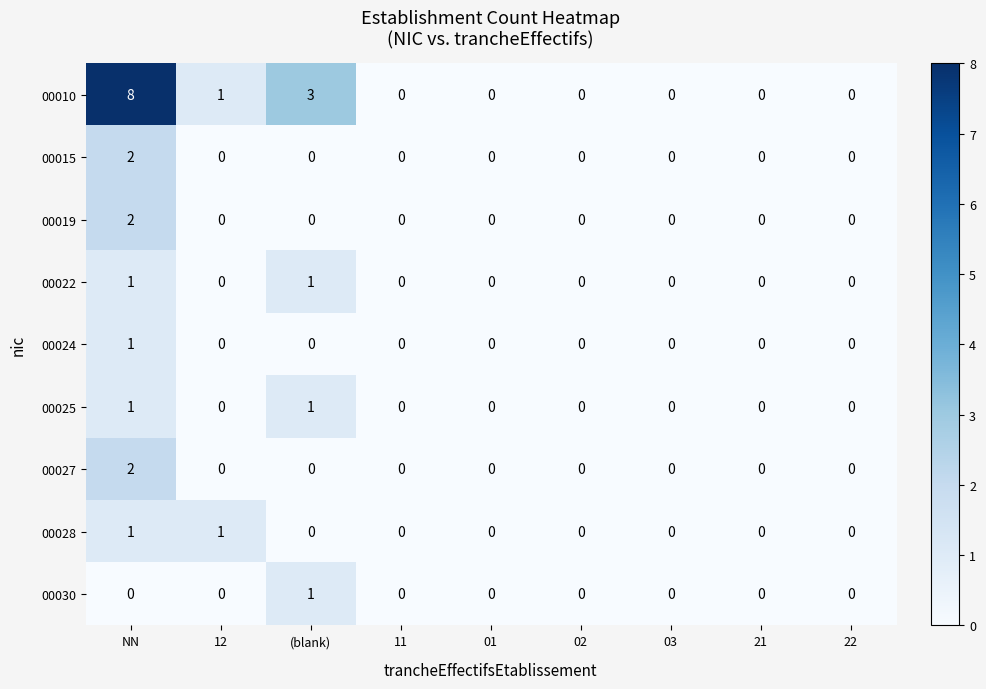

How many series are shown in this chart?

9